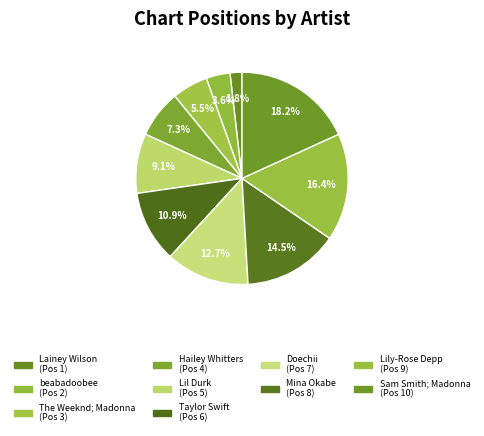

Which has a higher value, The Weeknd; Madonna or Mina Okabe?

Mina Okabe